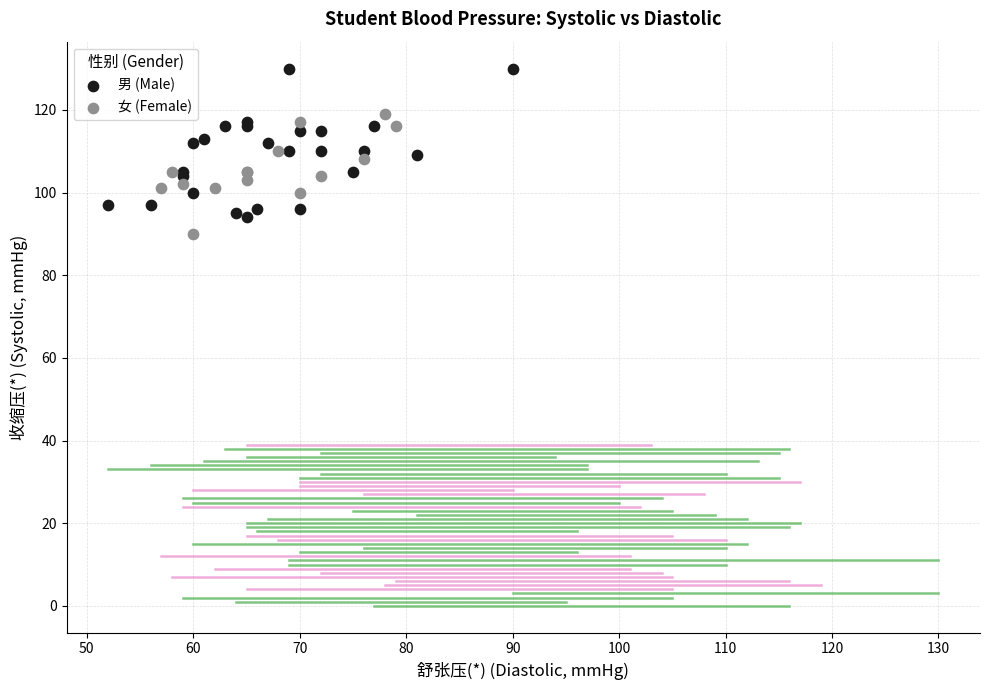

Which series contains the highest Y value?

男 (Male)